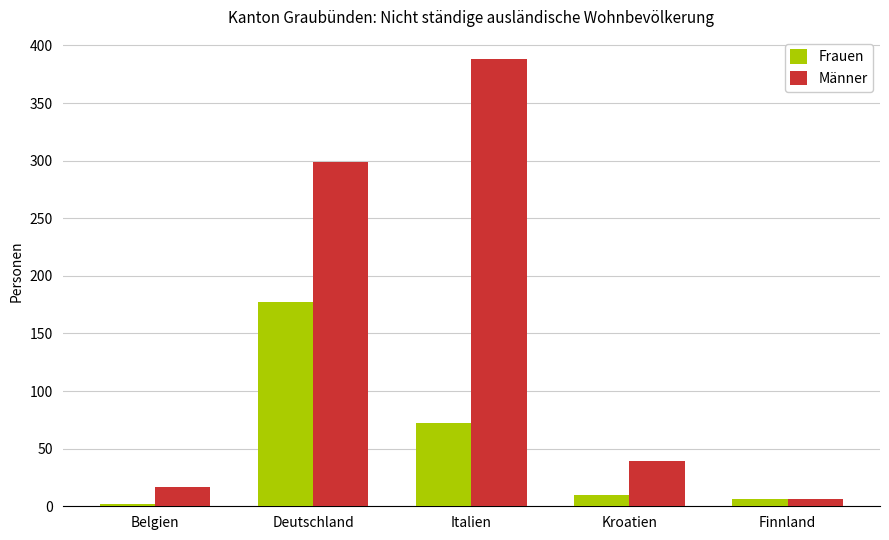

What is the label of the 3rd bar from the right?

Italien